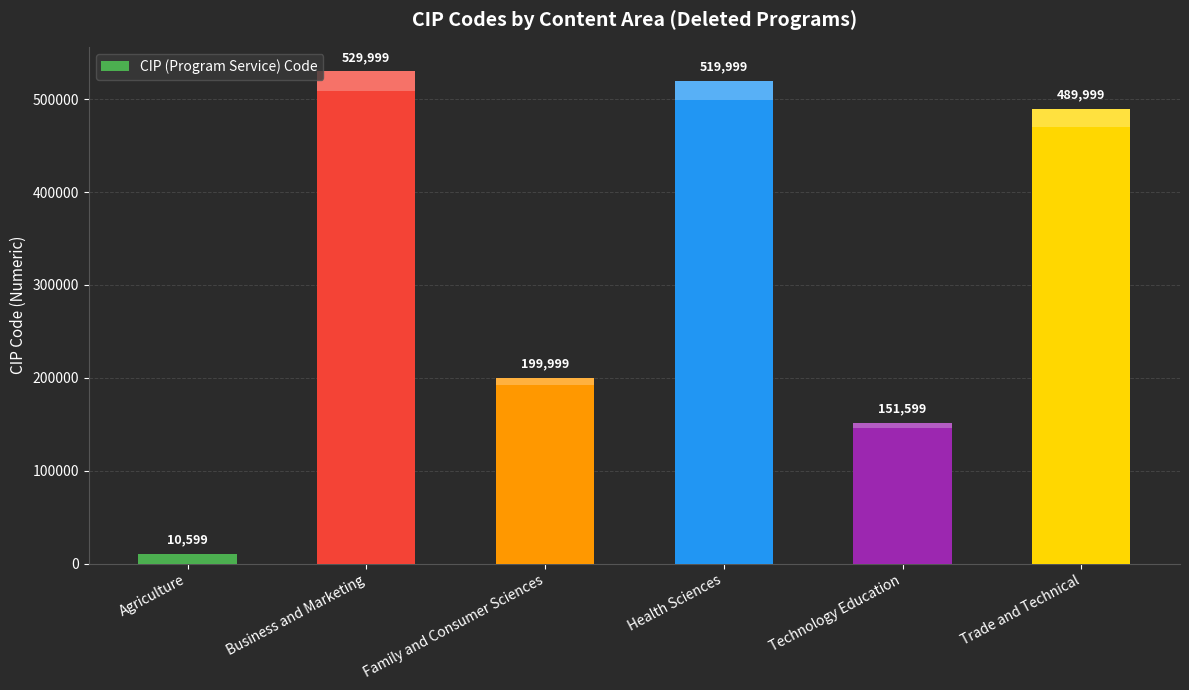

Reading right to left, what are all the values shown in this chart?

489999	151599	519999	199999	529999	10599